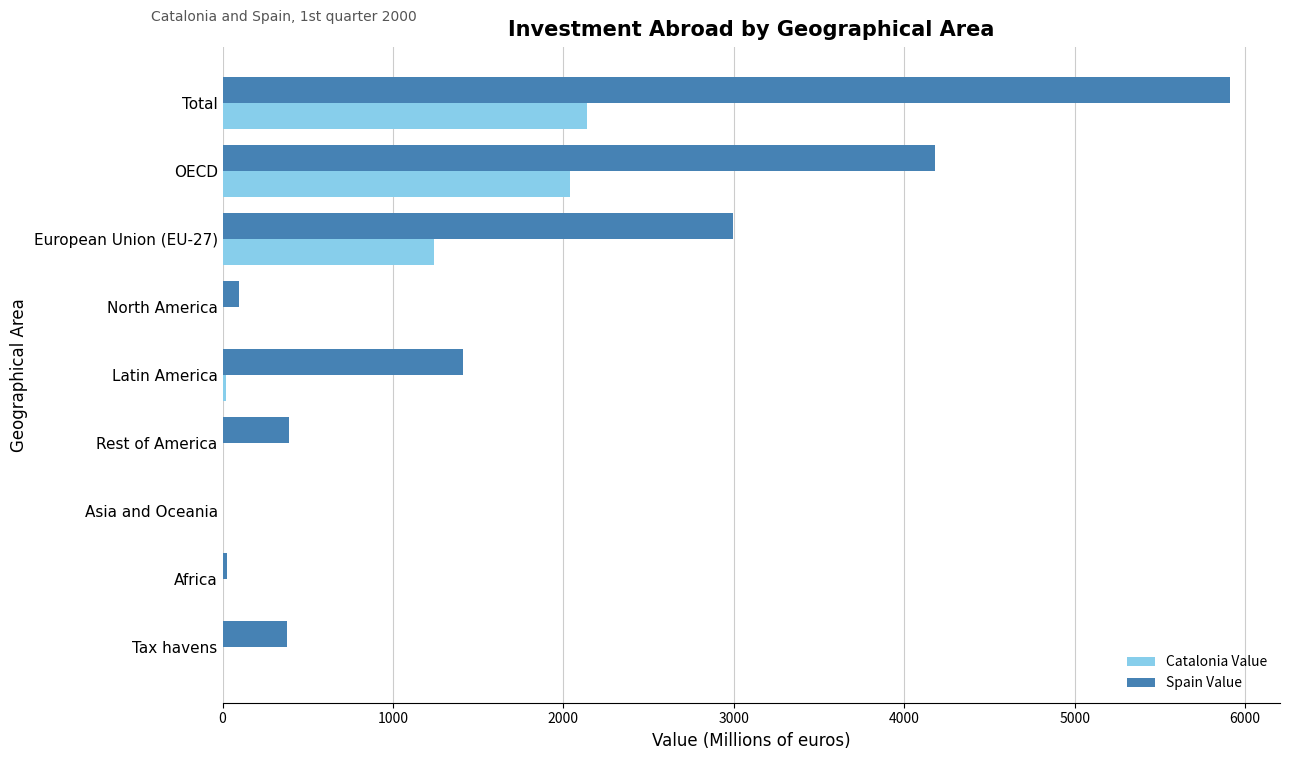

Is the value of Spain Value at Tax havens greater than the value of Catalonia Value at European Union (EU-27)?

No